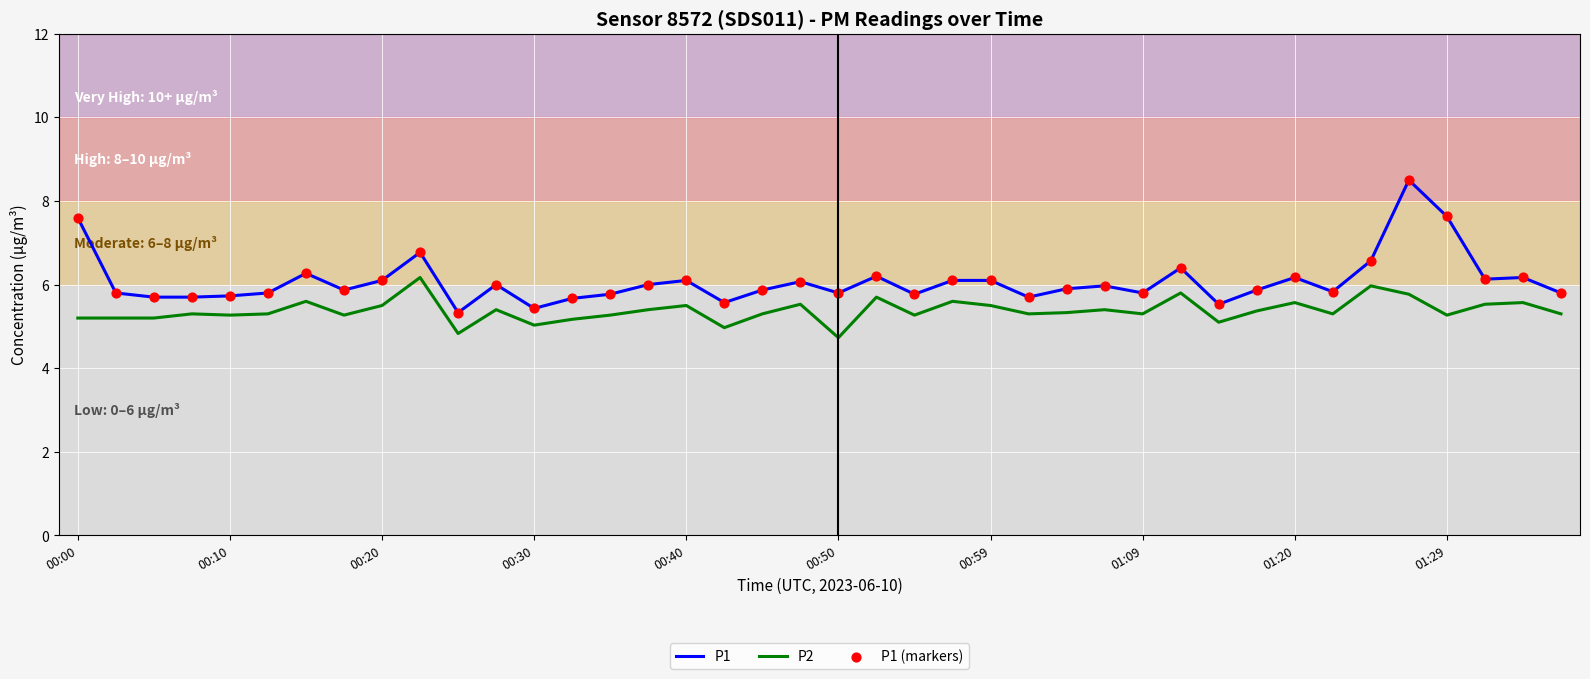

Which series has the largest total across all categories?

P1